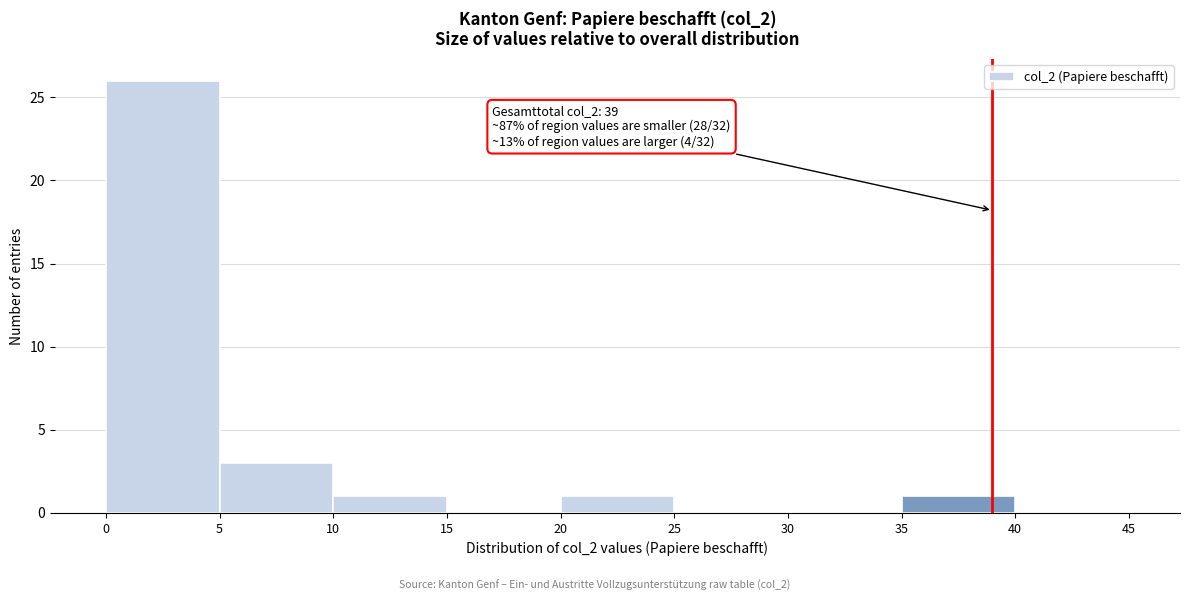

Which range on the x-axis has the tallest bar?

0 to 5